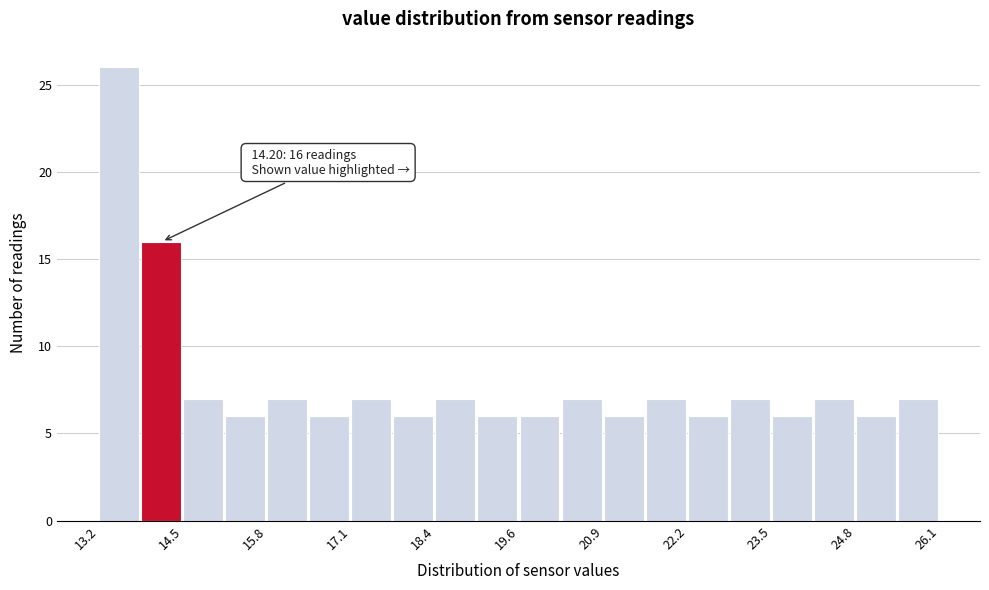

Read against the x-axis, roughly where is the centre of the tallest bar?

13.6